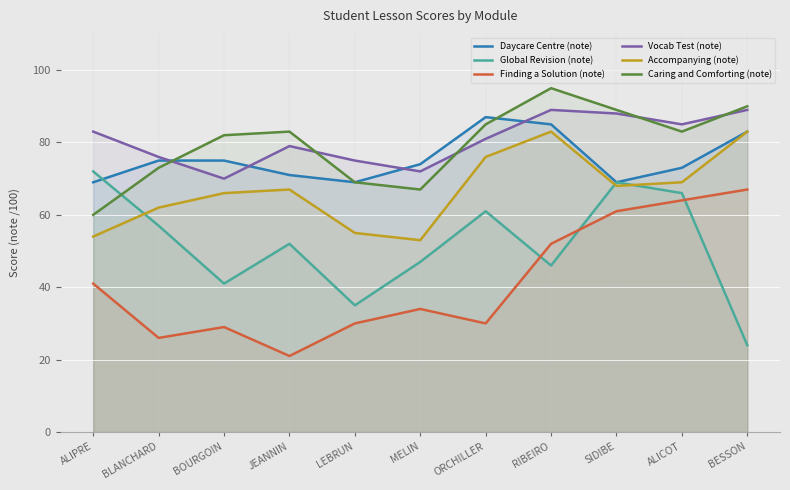

What is the difference between the maximum and minimum values in the Daycare Centre (note) series?

18